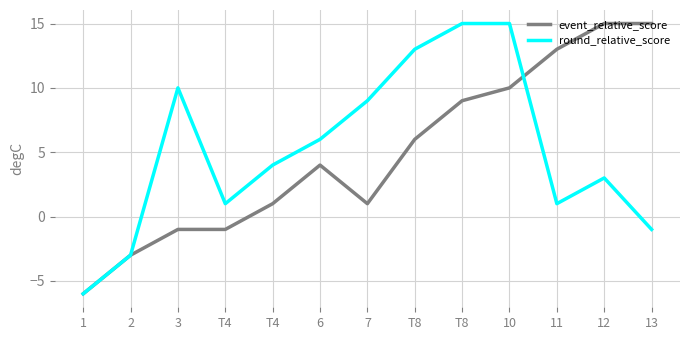

How many lines are shown in the chart?

2